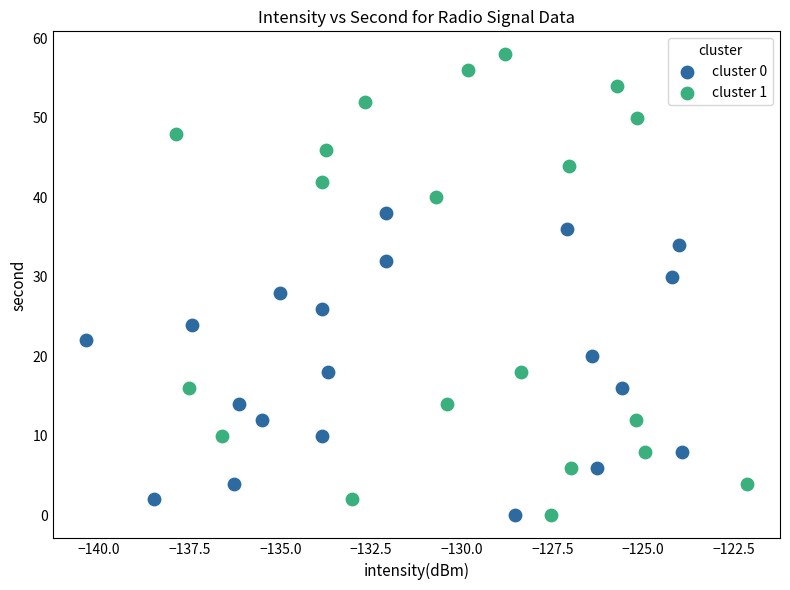

Which series contains the highest Y value?

cluster 1